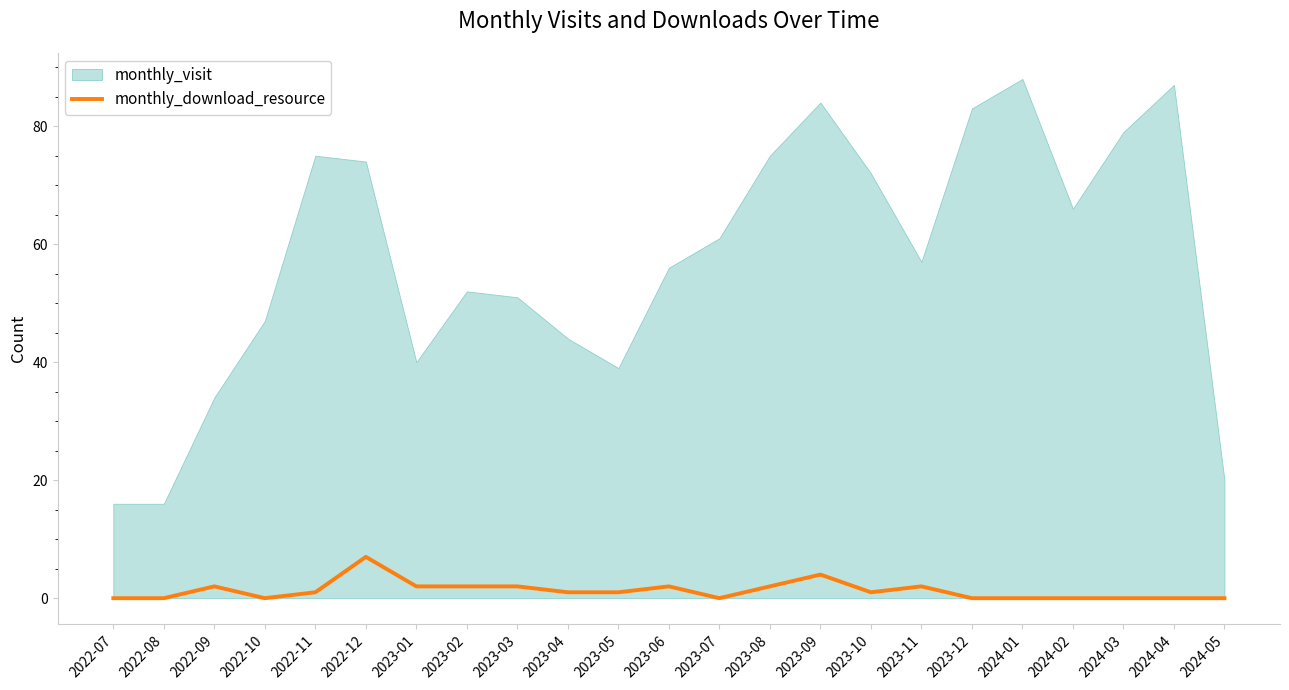

Reading right to left, transcribe all the data shown in this chart.

2024-05=0	2024-04=0	2024-03=0	2024-02=0	2024-01=0	2023-12=0	2023-11=2	2023-10=1	2023-09=4	2023-08=2	2023-07=0	2023-06=2	2023-05=1	2023-04=1	2023-03=2	2023-02=2	2023-01=2	2022-12=7	2022-11=1	2022-10=0	2022-09=2	2022-08=0	2022-07=0